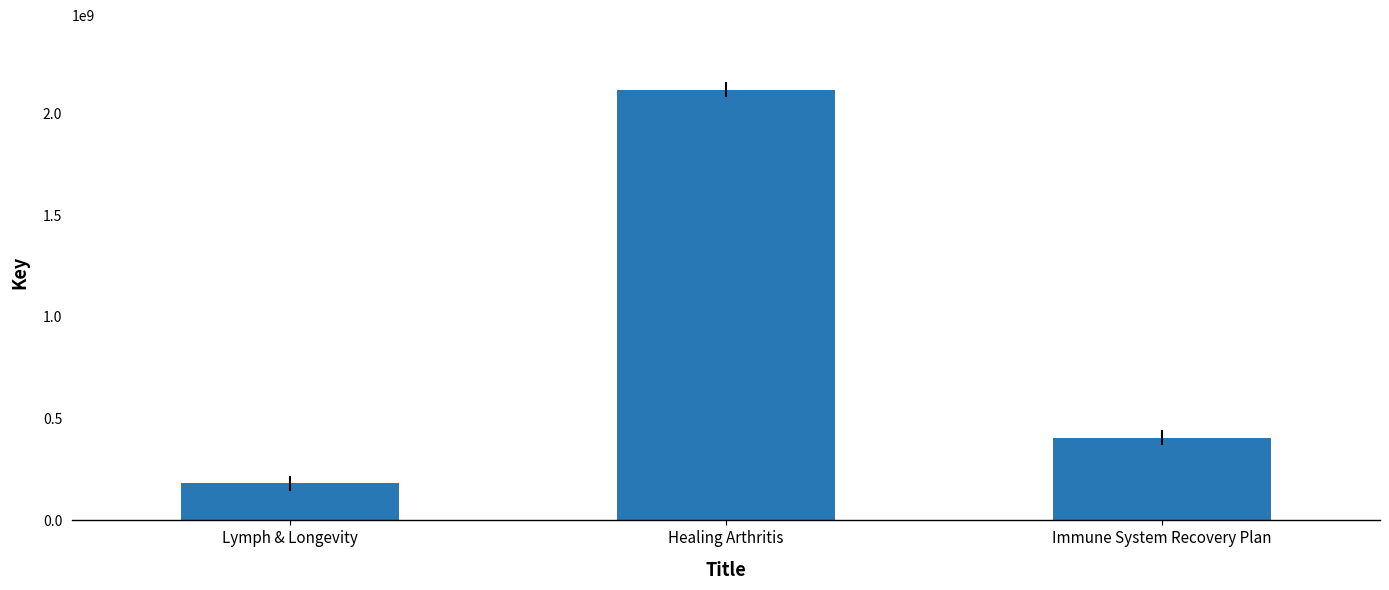

What is the change in value from Healing Arthritis to Immune System Recovery Plan?

-1710053294